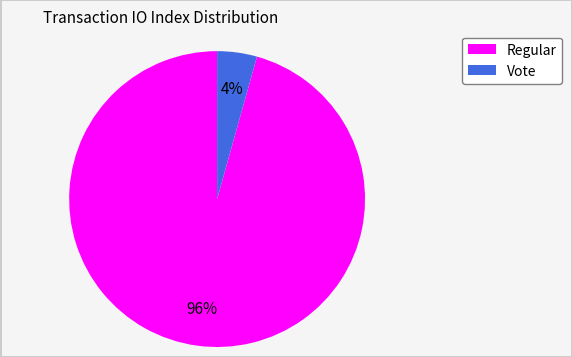

Does any single category account for the majority?

Yes